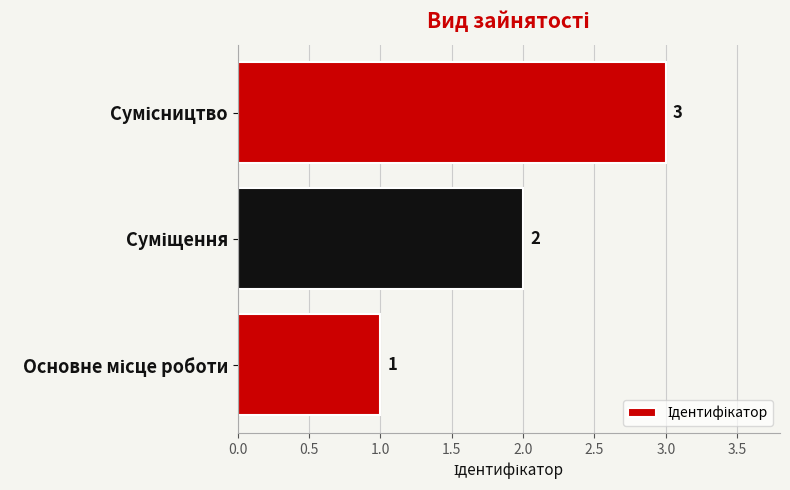

What is the sum of all values?

6